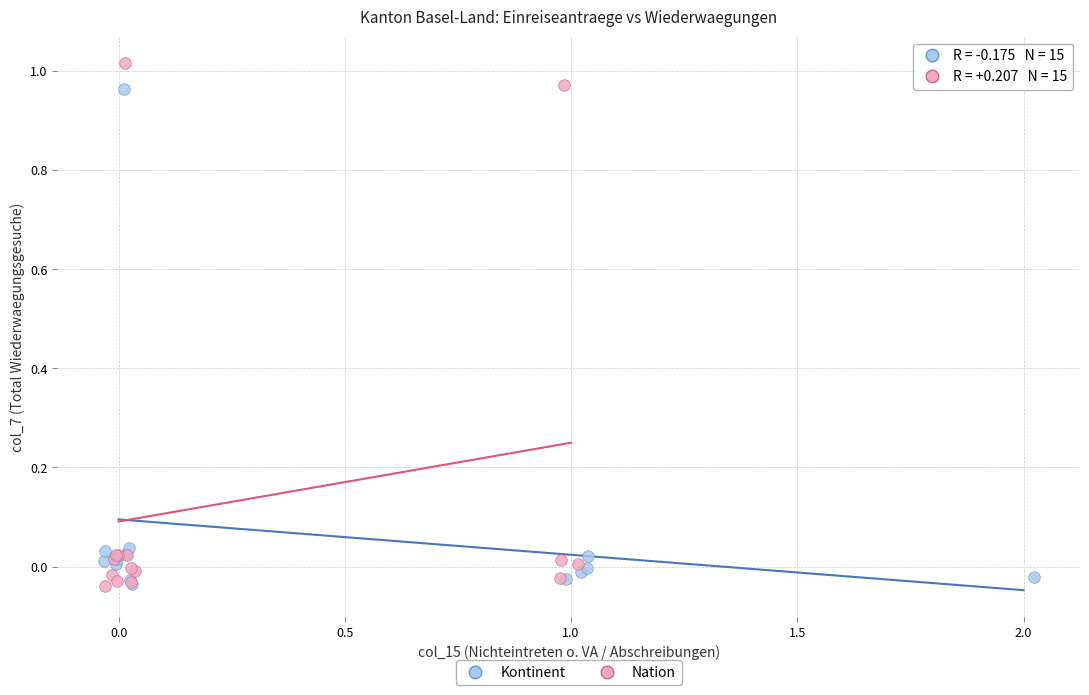

Which series reaches the maximum Y coordinate?

Nation